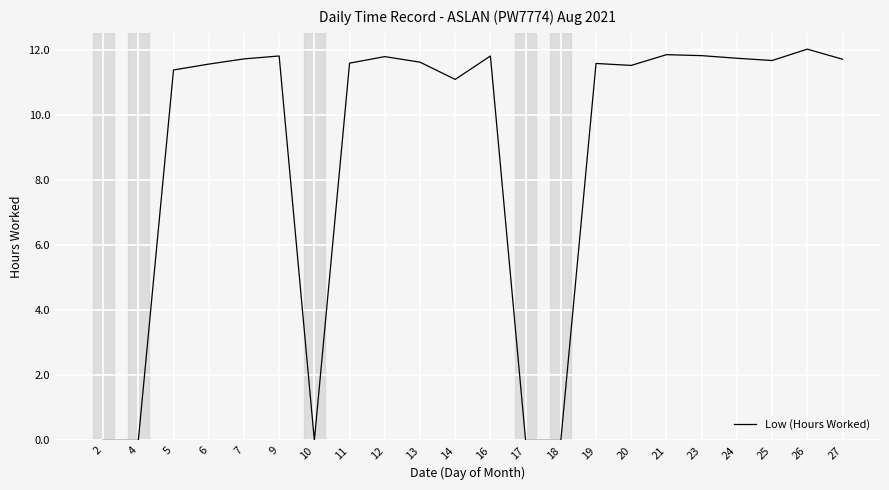

The value at 25 is 3.8. True or false?

False